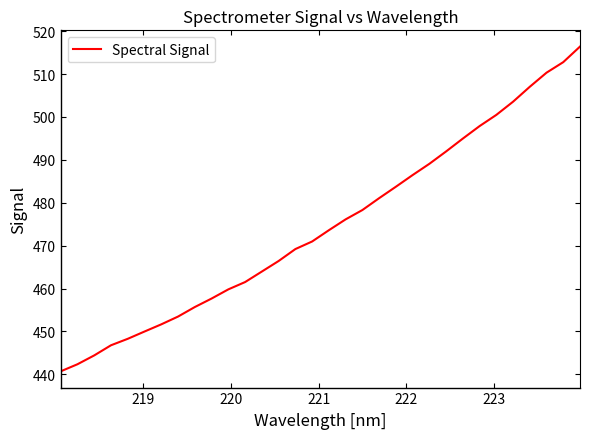

What is the difference between the maximum and minimum values?

75.7